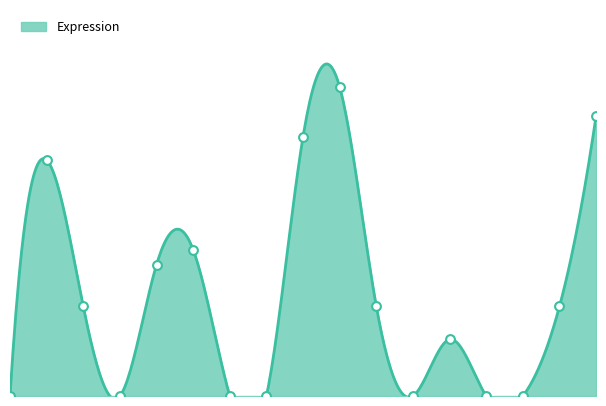

What is the change in value from 8 to 16?

+0.4